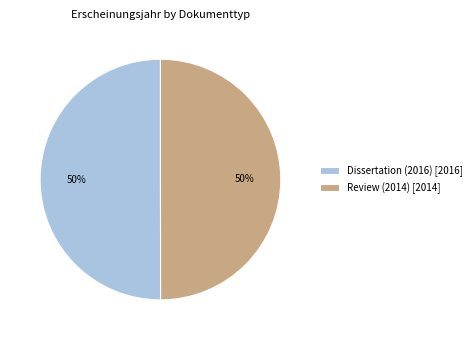

To the nearest percent, what is the combined percentage of Review (2014) [2014] and Dissertation (2016) [2016]?

100%